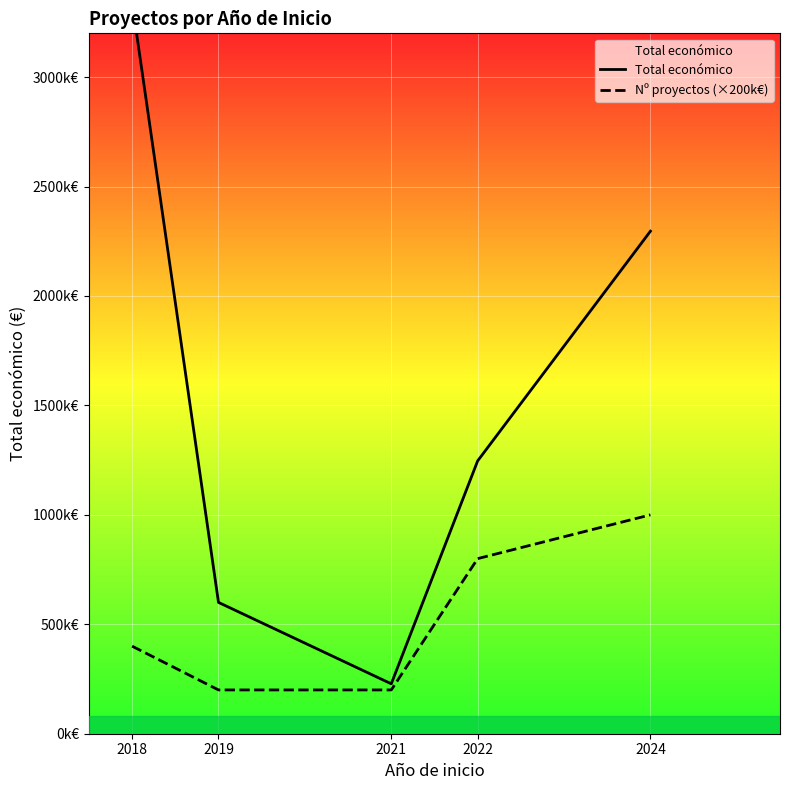

List the series in order of their overall mean, highest first.

Total económico, Nº proyectos (×200k€)